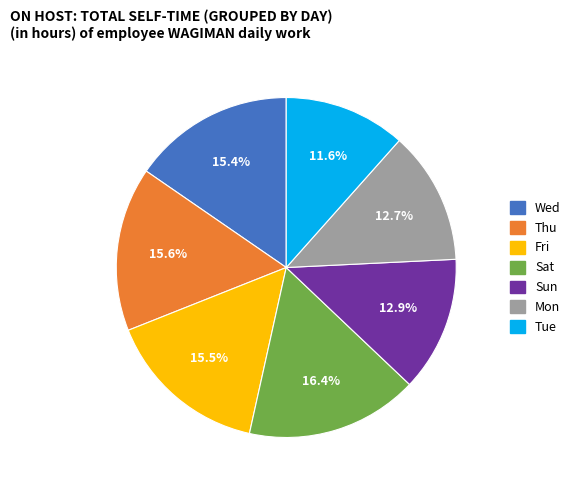

What percentage is the Sun slice, to the nearest percent?

13%